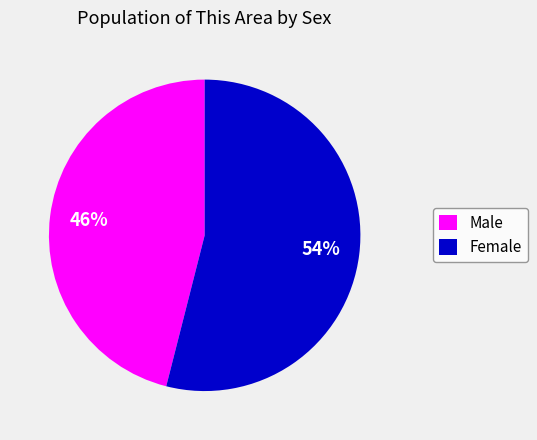

To the nearest percent, what percentage of the pie is Male?

46%